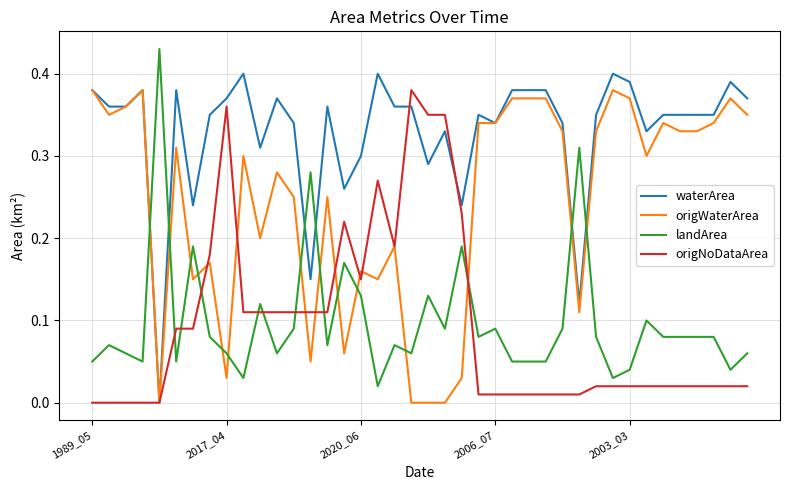

Which series has the largest total across all categories?

waterArea